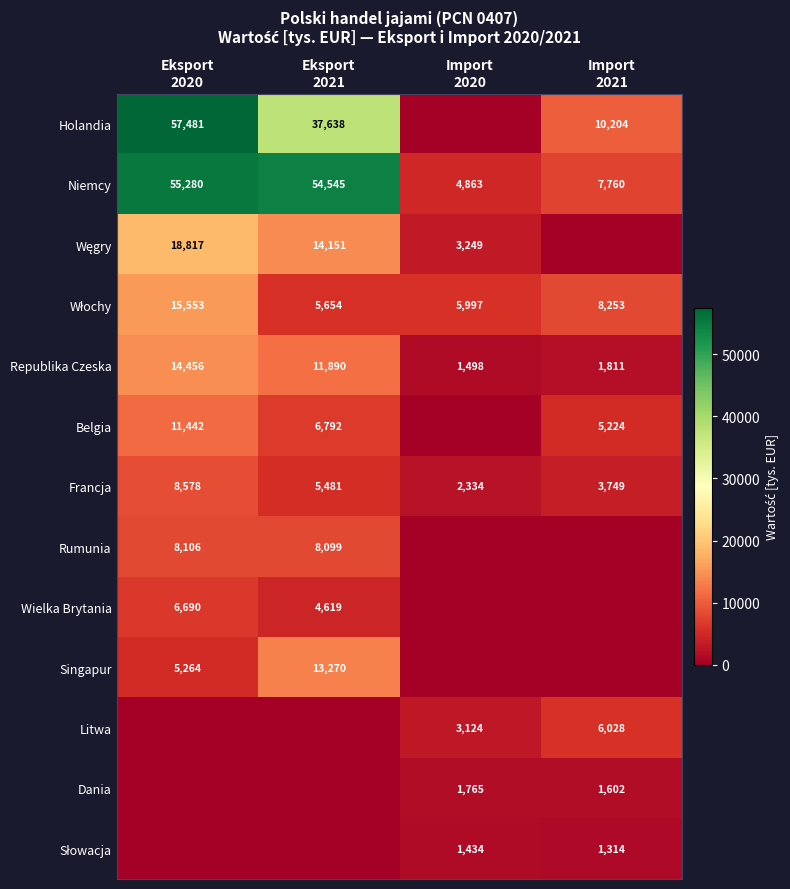

What is the sum of all Niemcy values?

122448